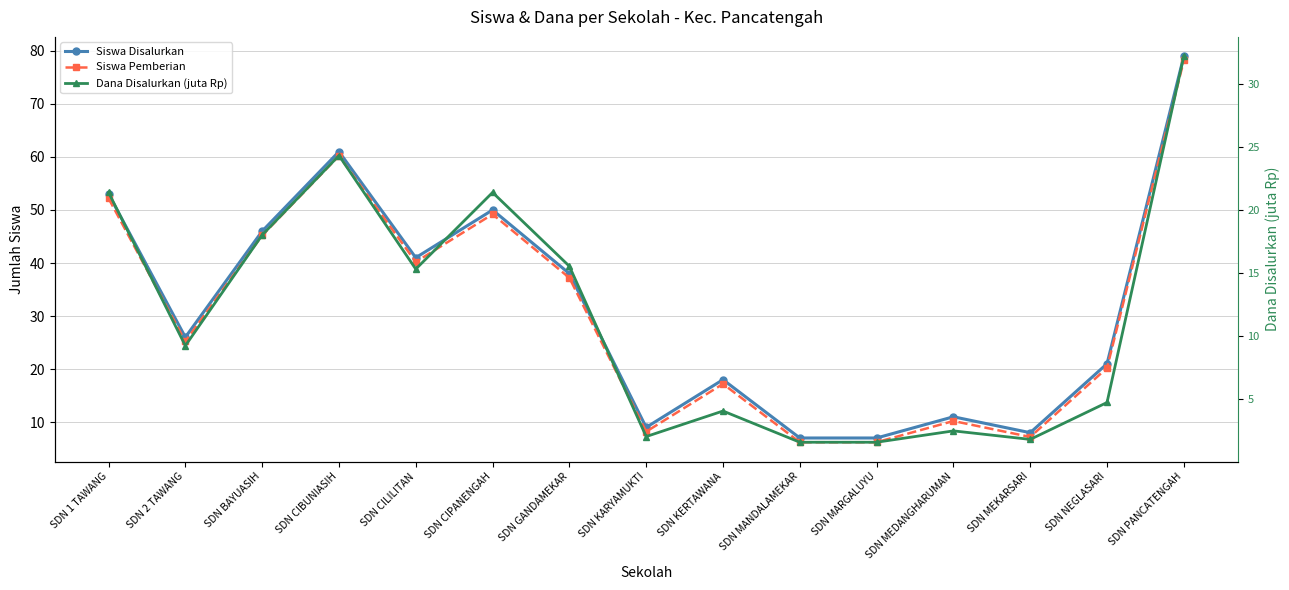

How many distinct data groups are displayed?

3